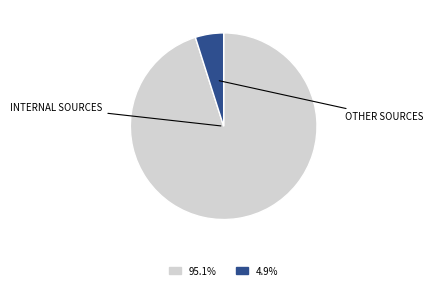

Does any single category account for the majority?

Yes